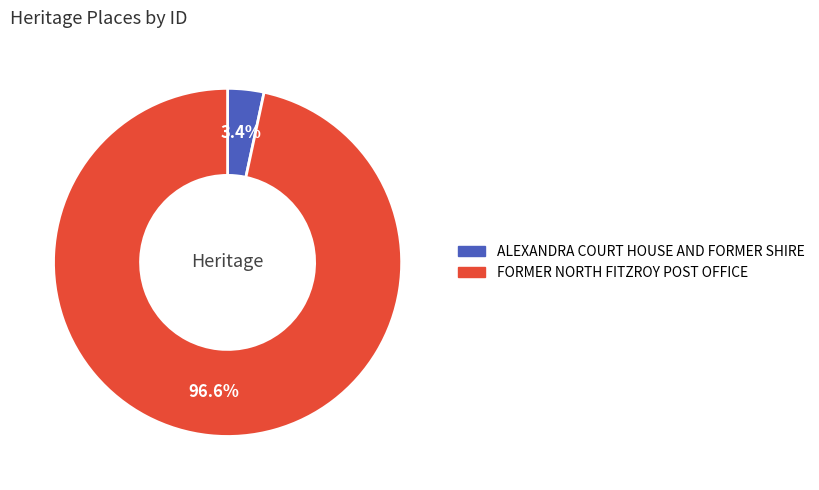

To the nearest percent, what percentage of the pie is FORMER NORTH FITZROY POST OFFICE?

97%